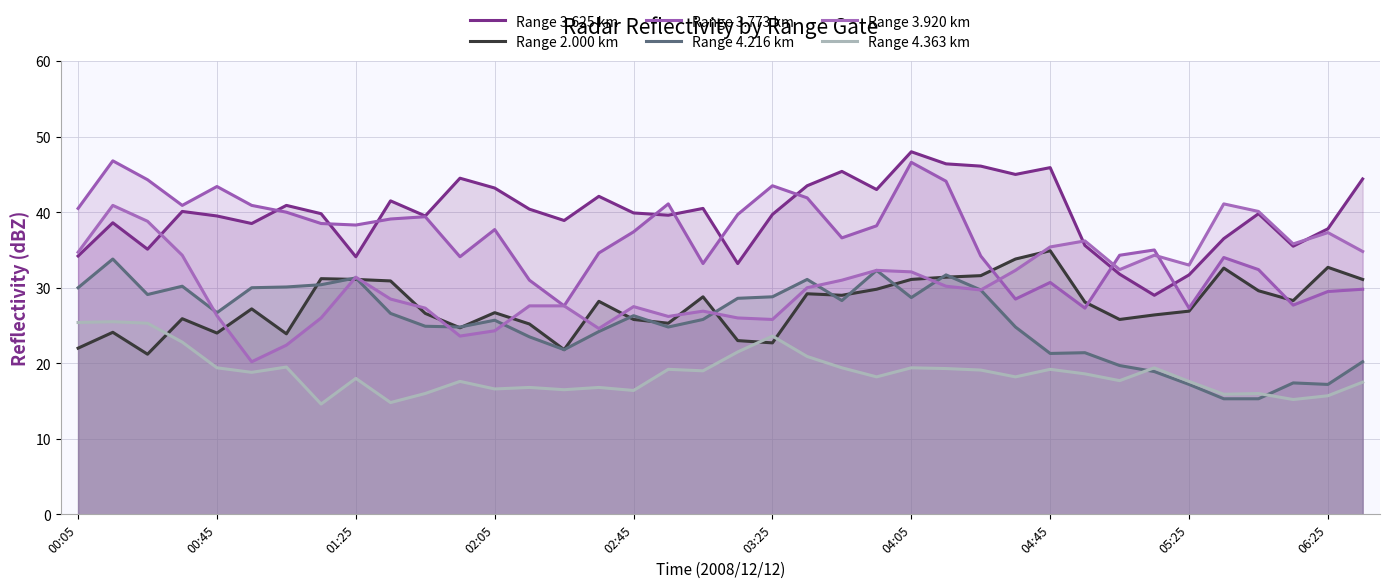

True or false: Range 3.920 km and Range 4.216 km cross at least once.

True